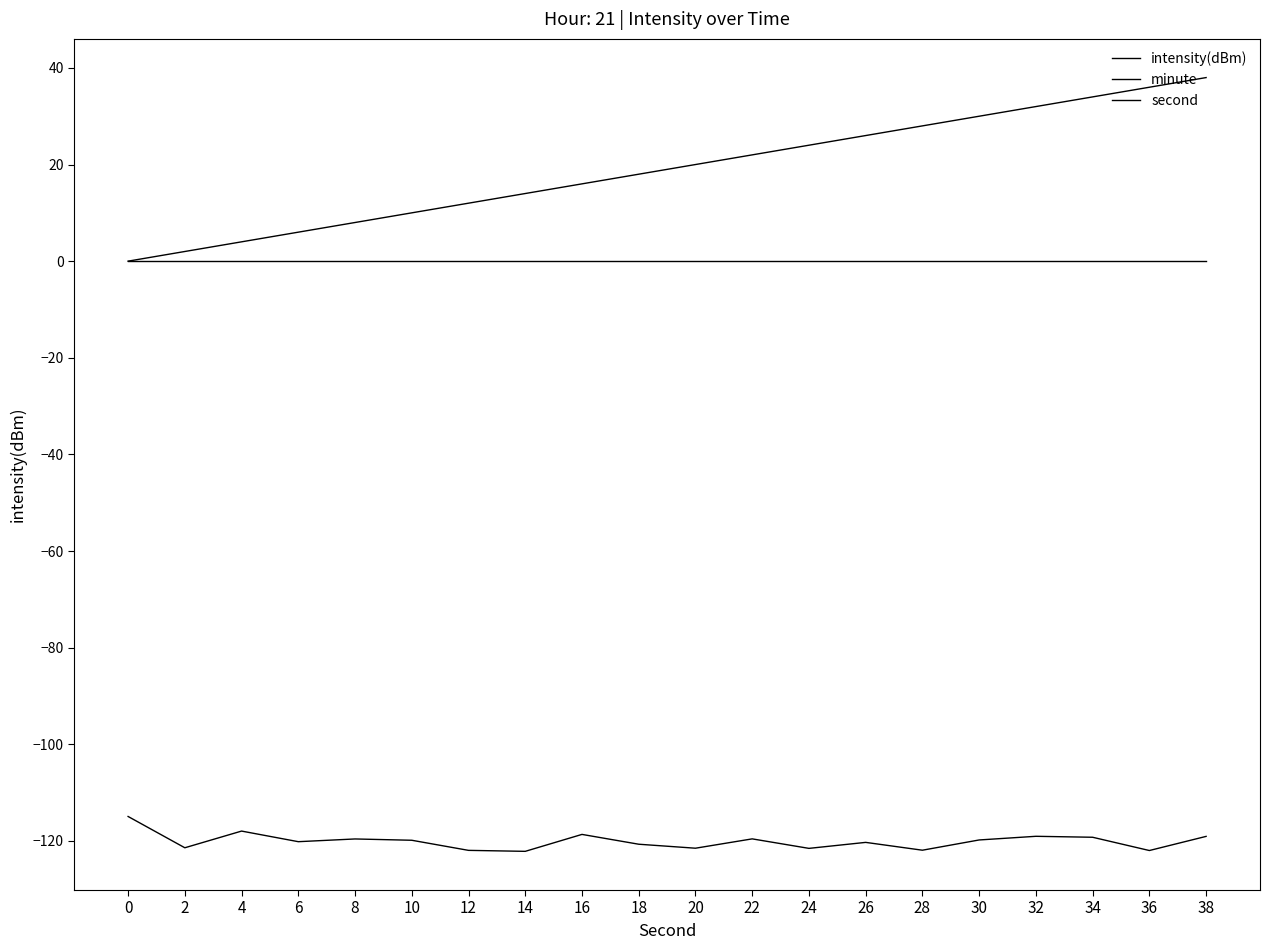

Does the chart display data point markers on the line(s)?

No